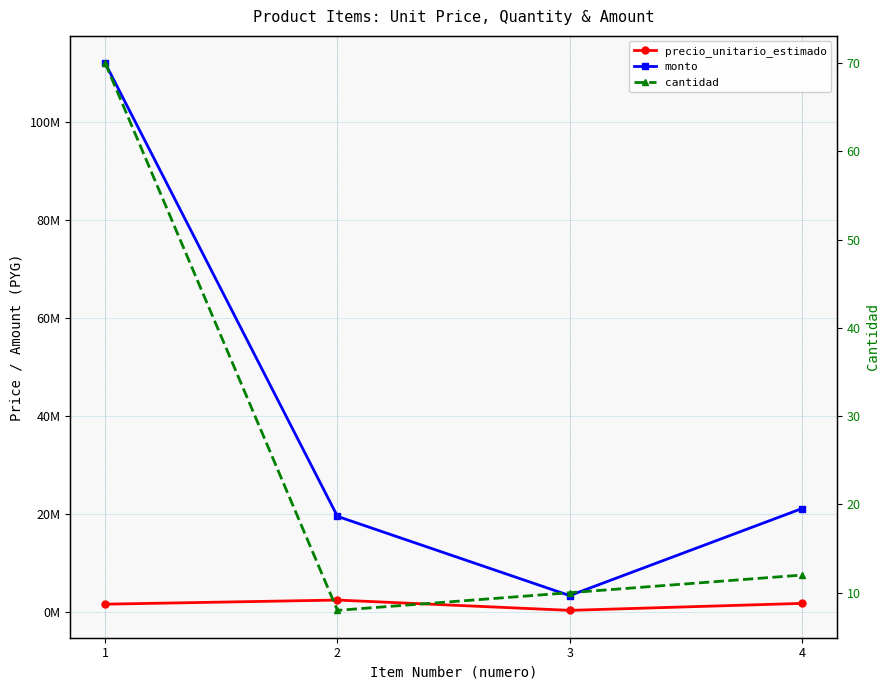

Does the chart display data point markers on the line(s)?

Yes